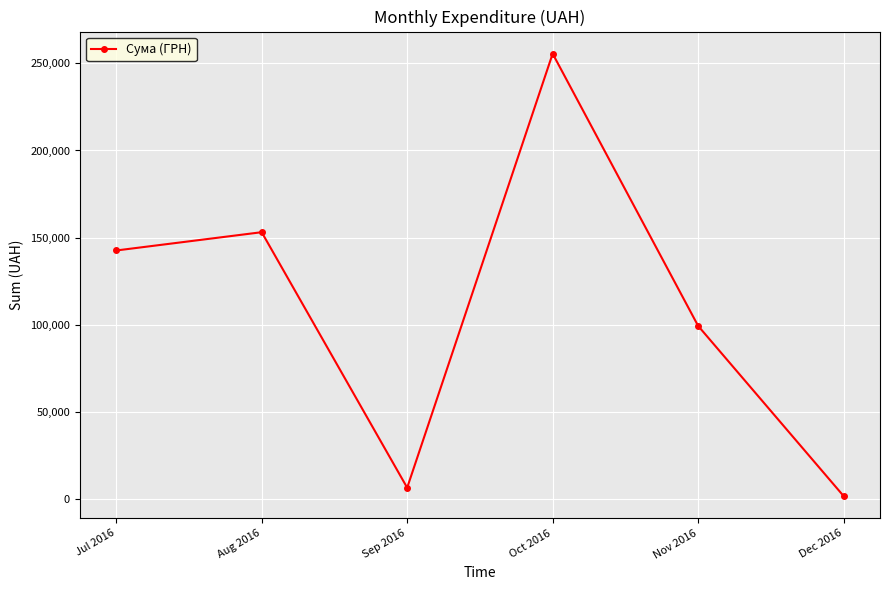

Reading right to left, list all the values displayed in this chart.

1680.0	99317.8	255550.2	6480.0	153102.2	142604.9